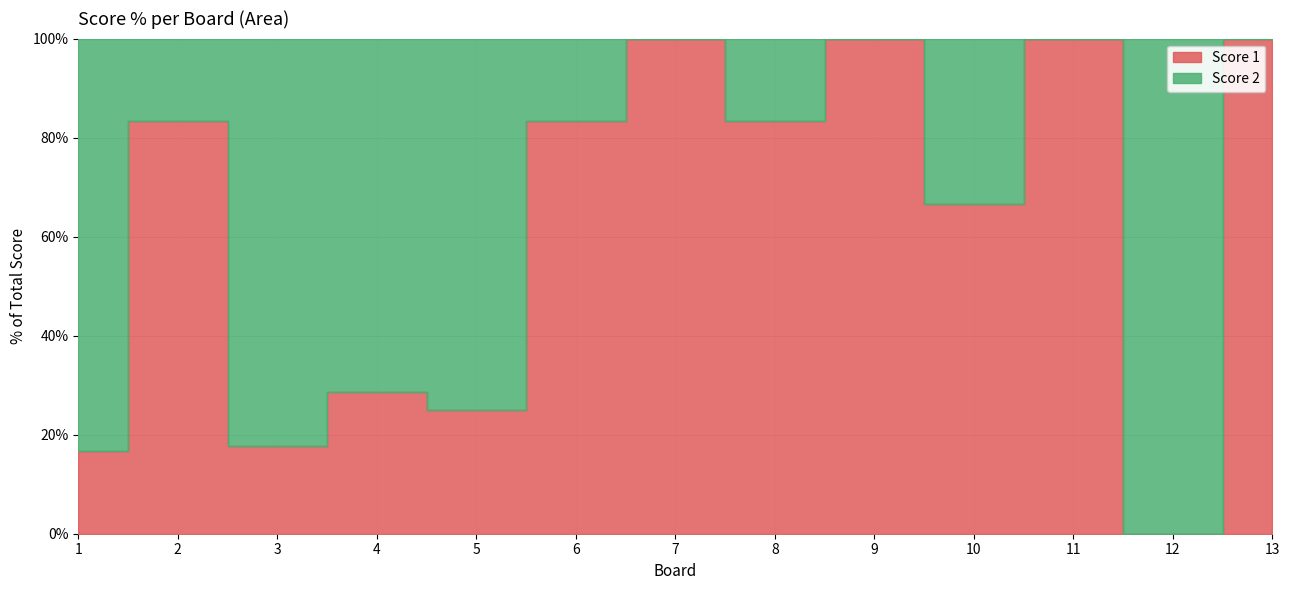

Count the number of values greater than 83.

7